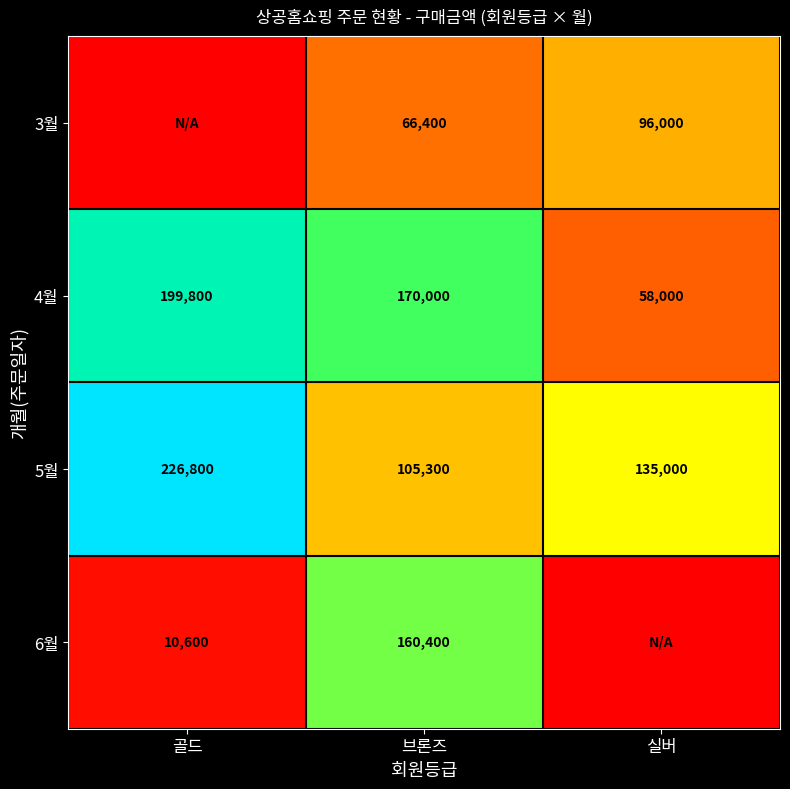

What is the difference between the maximum and minimum values in the 5월 series?

121500